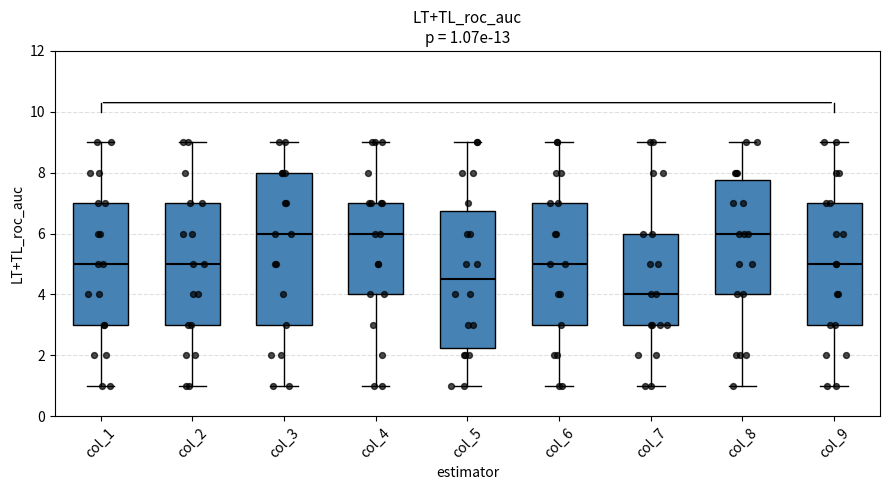

Comparing the boxes themselves (not the whiskers), which one is the tallest?

col_3